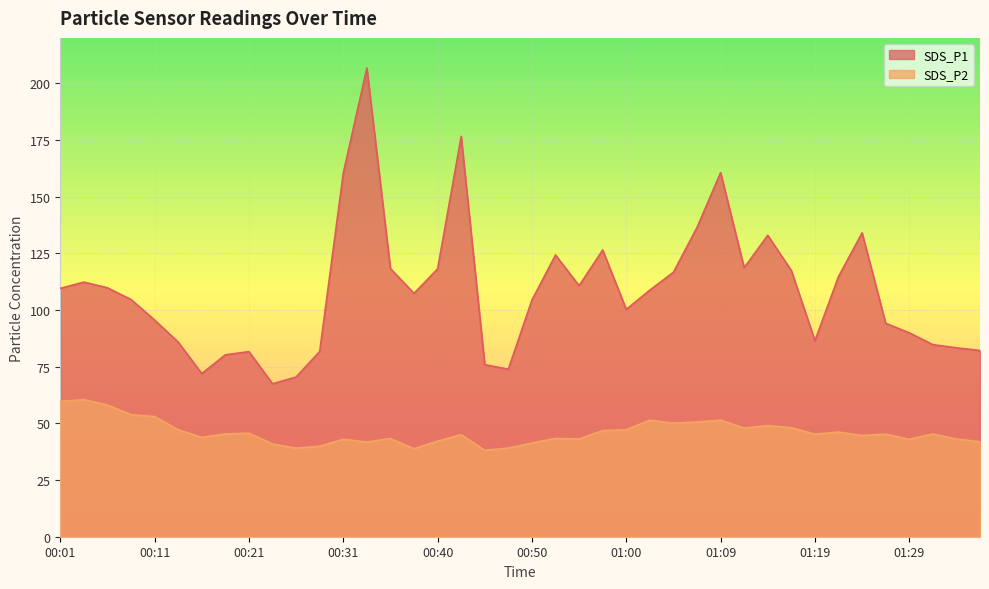

What is the label of the 22nd point from the left?

00:53